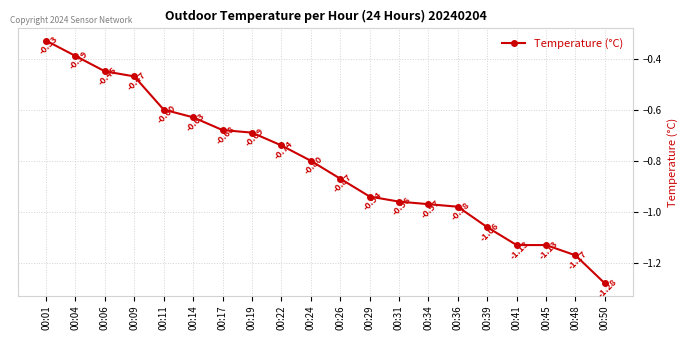

The value at 00:22 is -0.2. True or false?

False